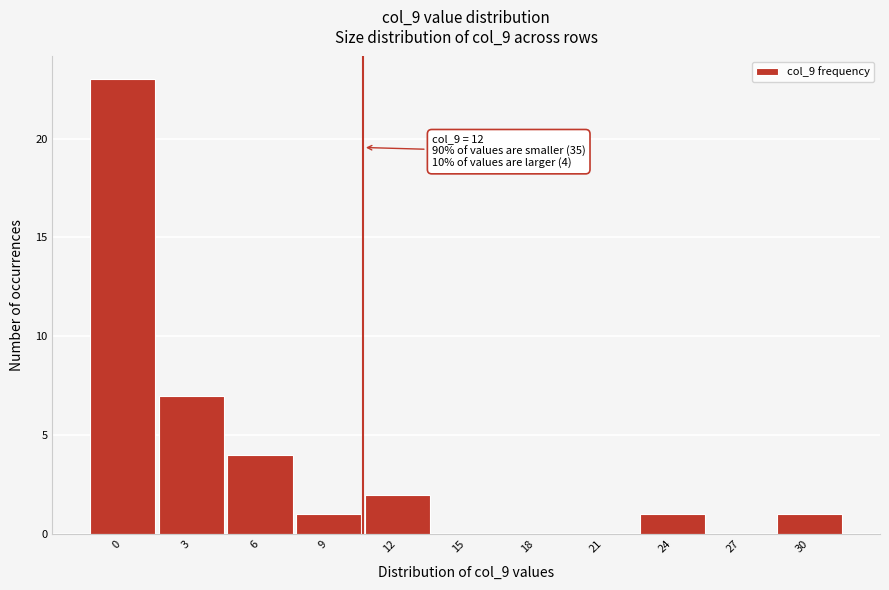

Reading left to right, list all the values displayed in this chart.

0=23	3=7	6=4	9=1	12=2	15=0	18=0	21=0	24=1	27=0	30=1